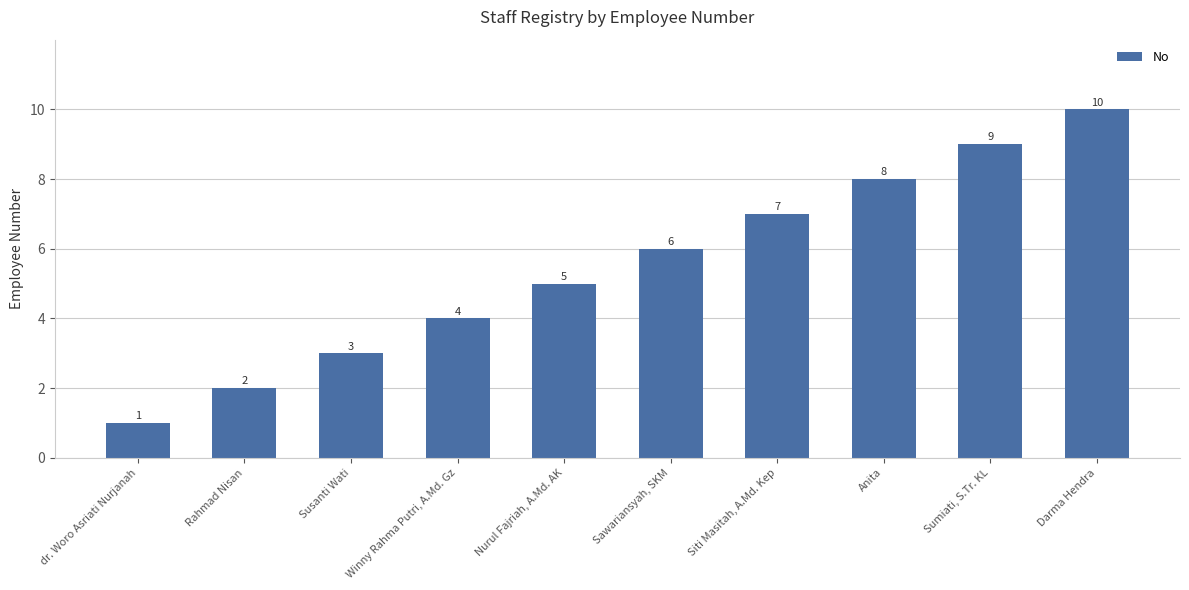

What is the average value?

6